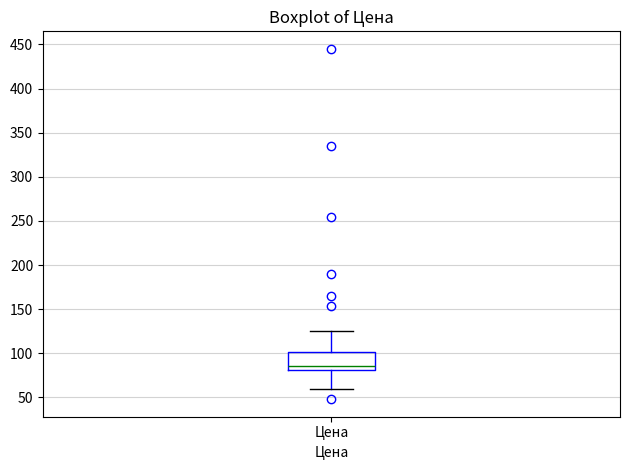

Read this box plot against the y-axis: the position of the median line, the range covered by the box, and the ends of both whiskers. The values are not printed on the chart, so give them approximately, as read against the axis.

median 85, box 80 to 100, whiskers 60 to 125